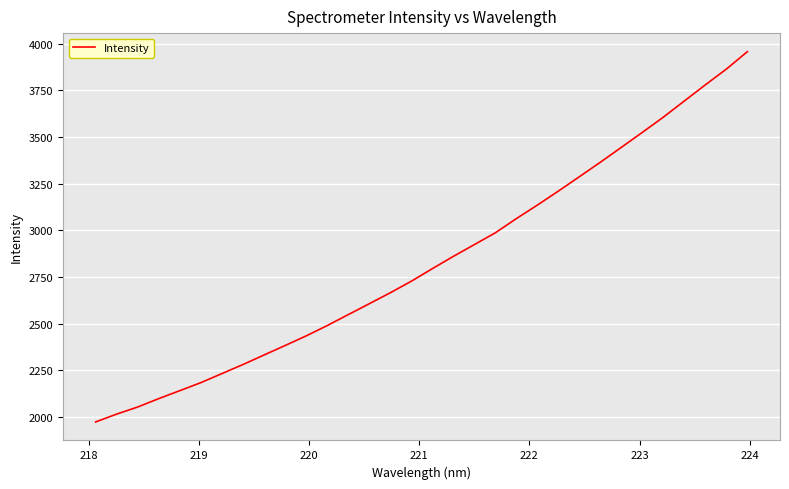

What is the minimum value shown in the chart?

1973.7